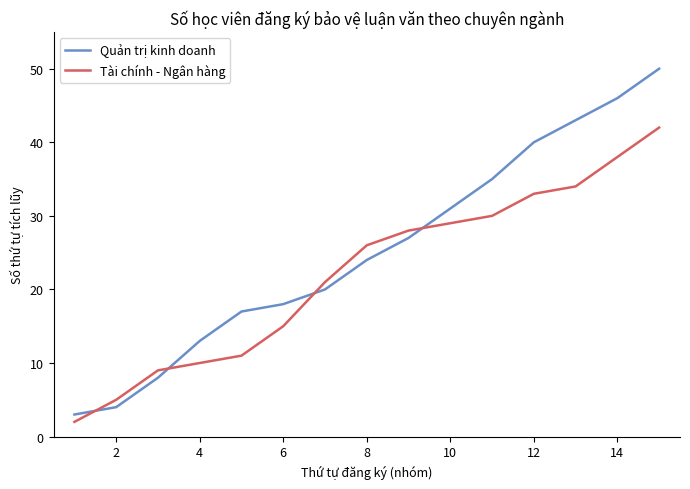

What are all the series names shown in the legend?

Quản trị kinh doanh, Tài chính - Ngân hàng